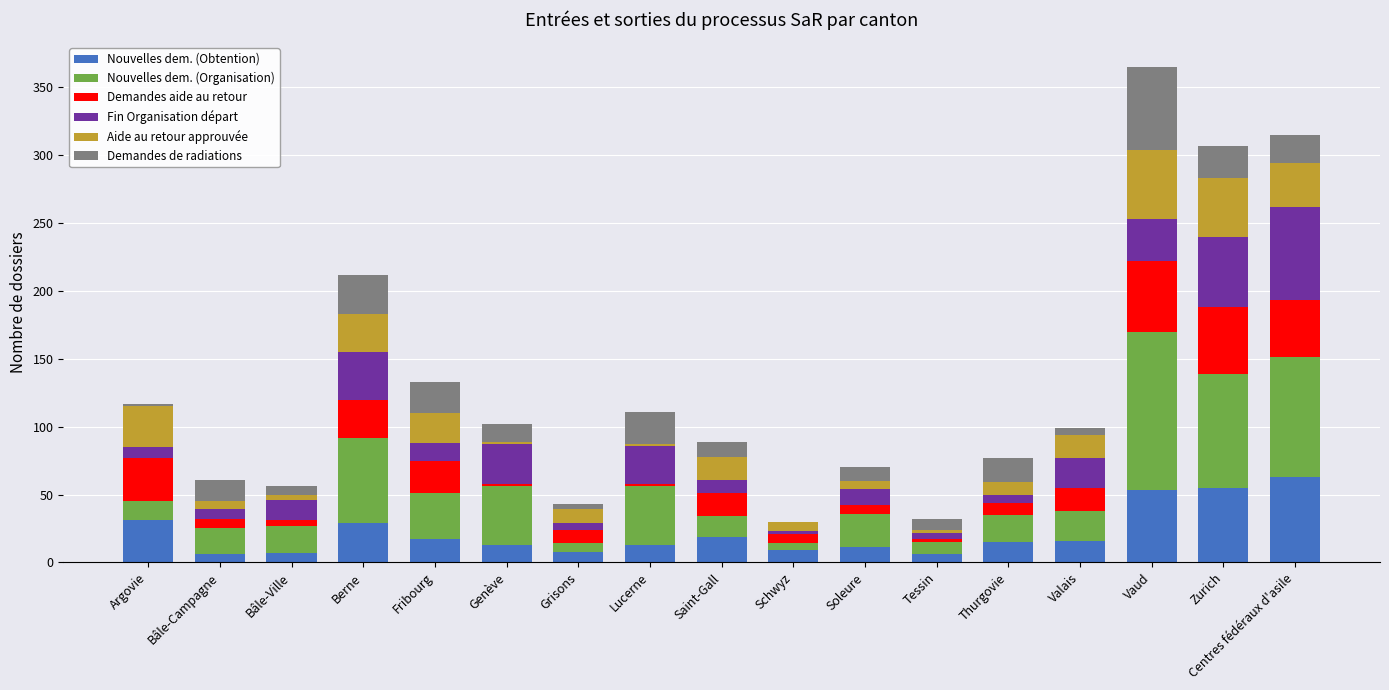

What is the total value across all series at Vaud?

365